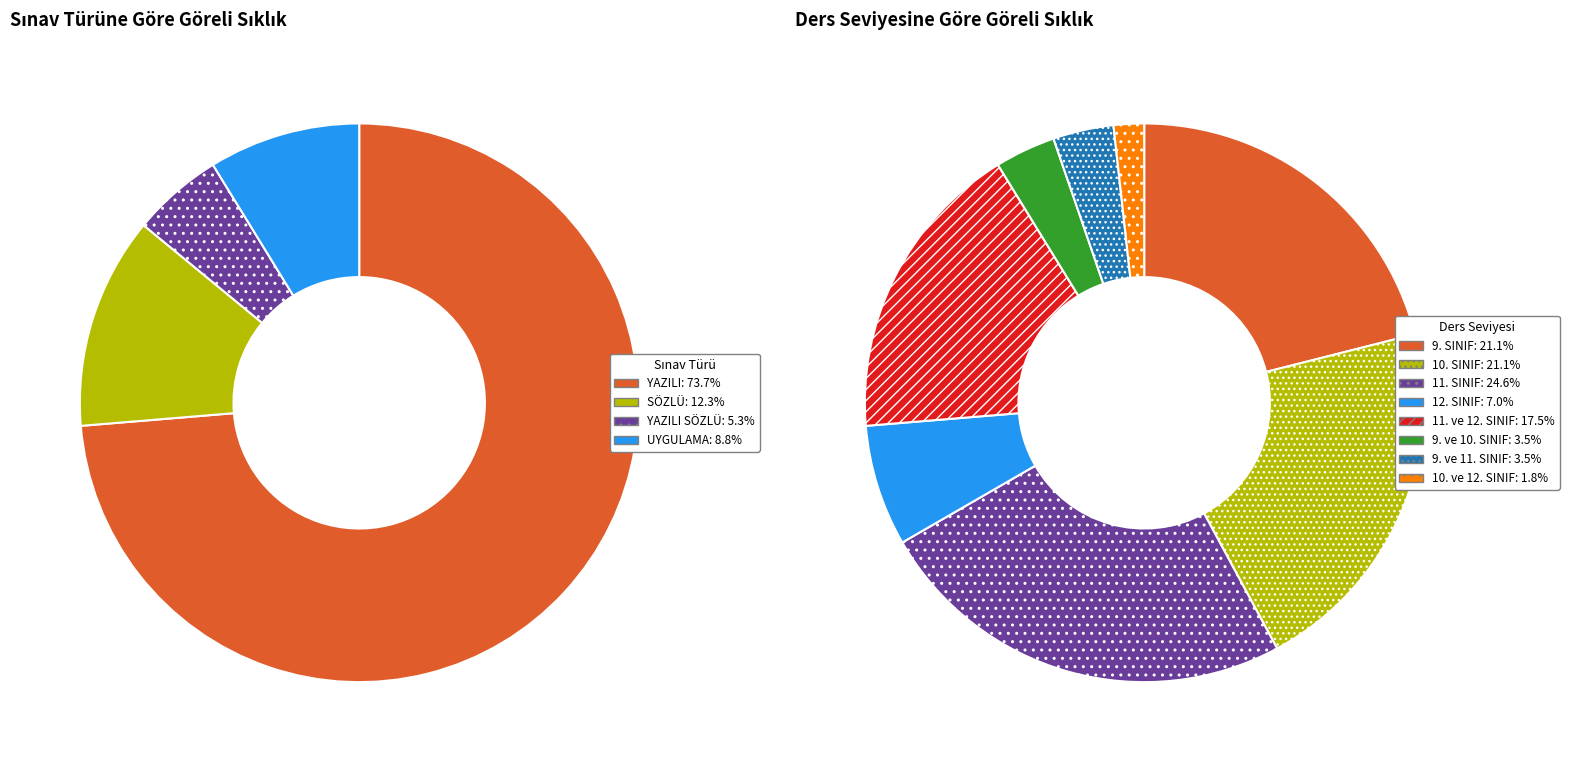

To the nearest percent, what is the difference between the UYGULAMA and SÖZLÜ slice percentages?

4%